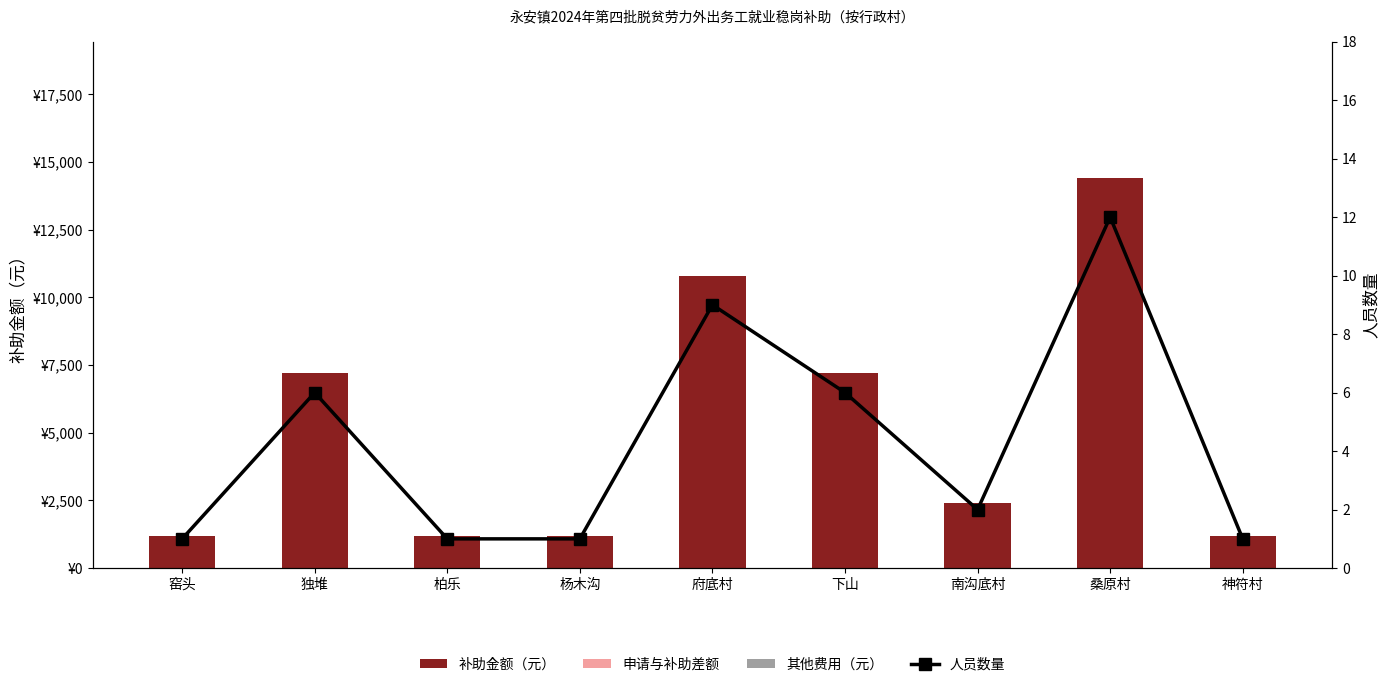

How many groups of bars are there?

9